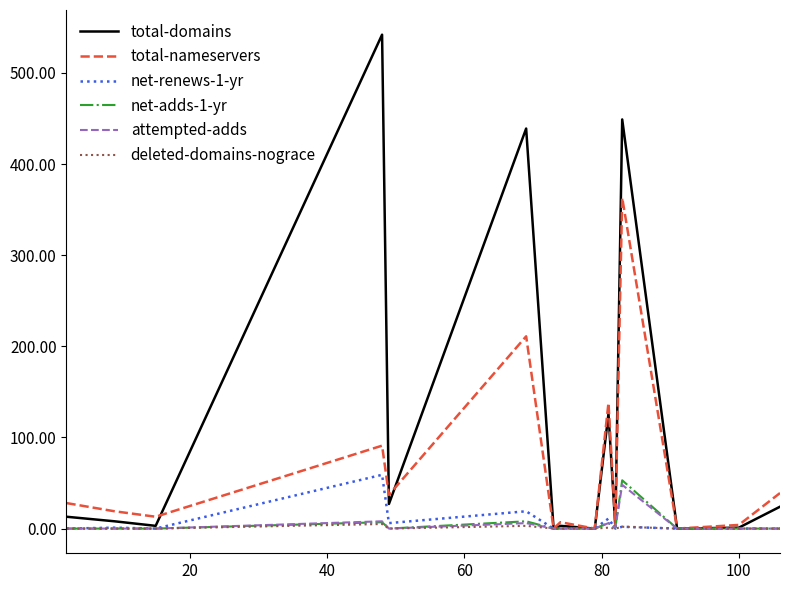

Which series has the largest total across all categories?

total-domains